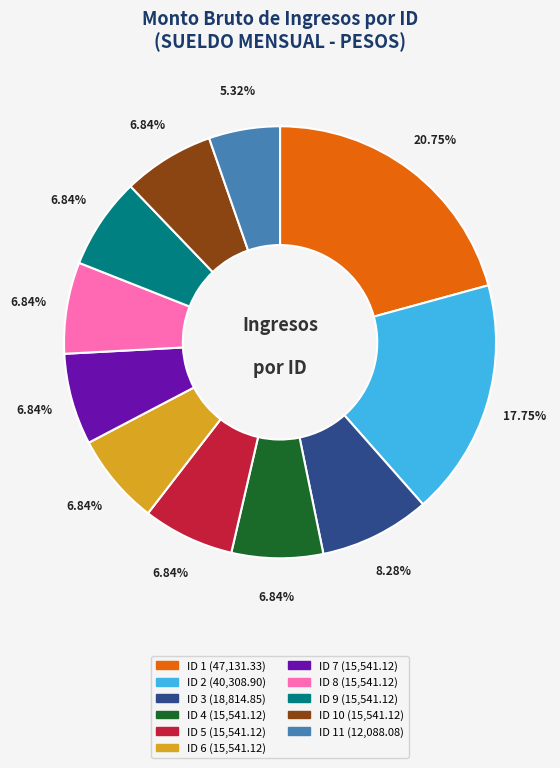

To the nearest percent, what is the difference between the largest and smallest slice percentages?

15%